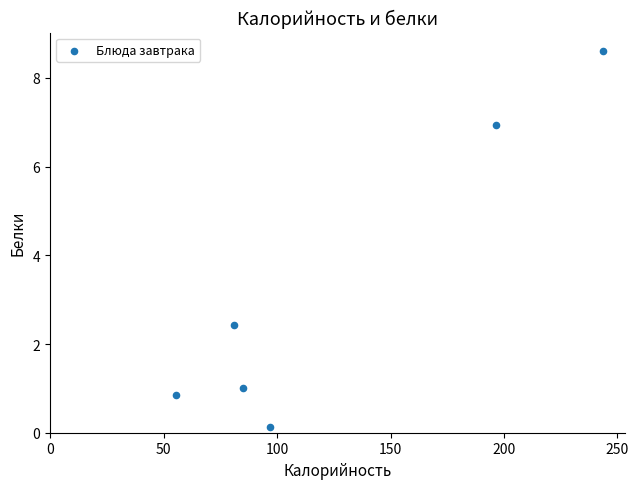

What Y value in the scatter plot is closest to 4?

2.4